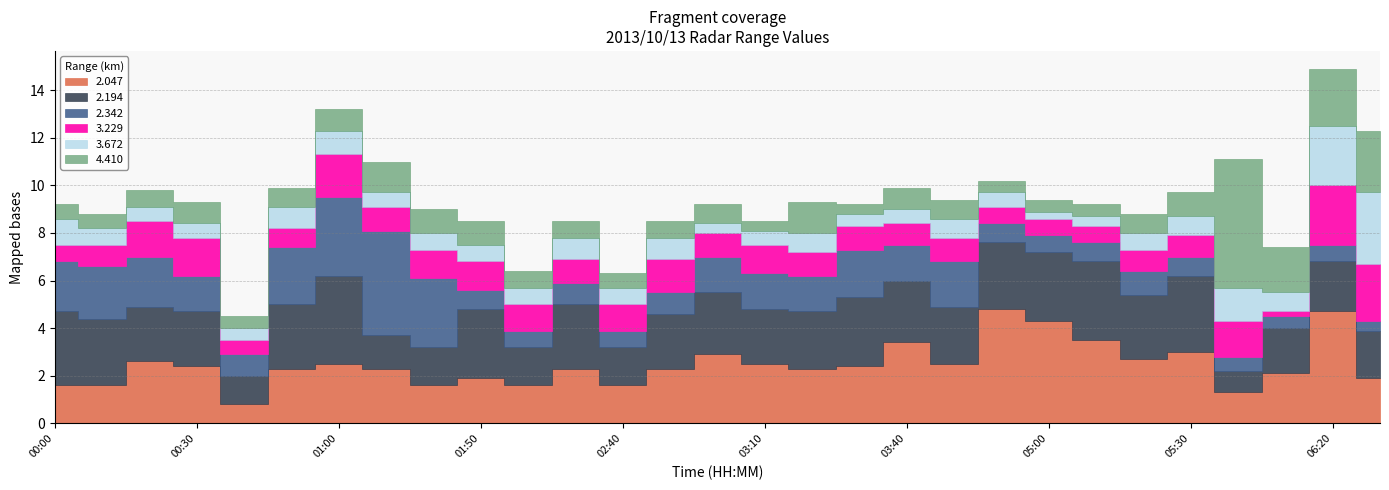

What is the approximate value of 3.672 at 01:40?

0.7